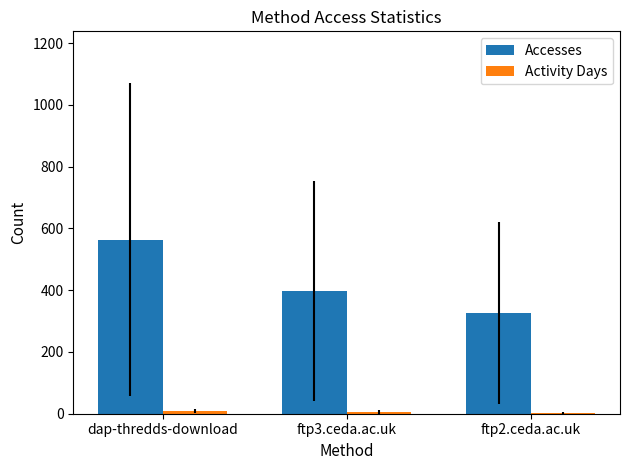

Which category has the highest value across all series?

dap-thredds-download